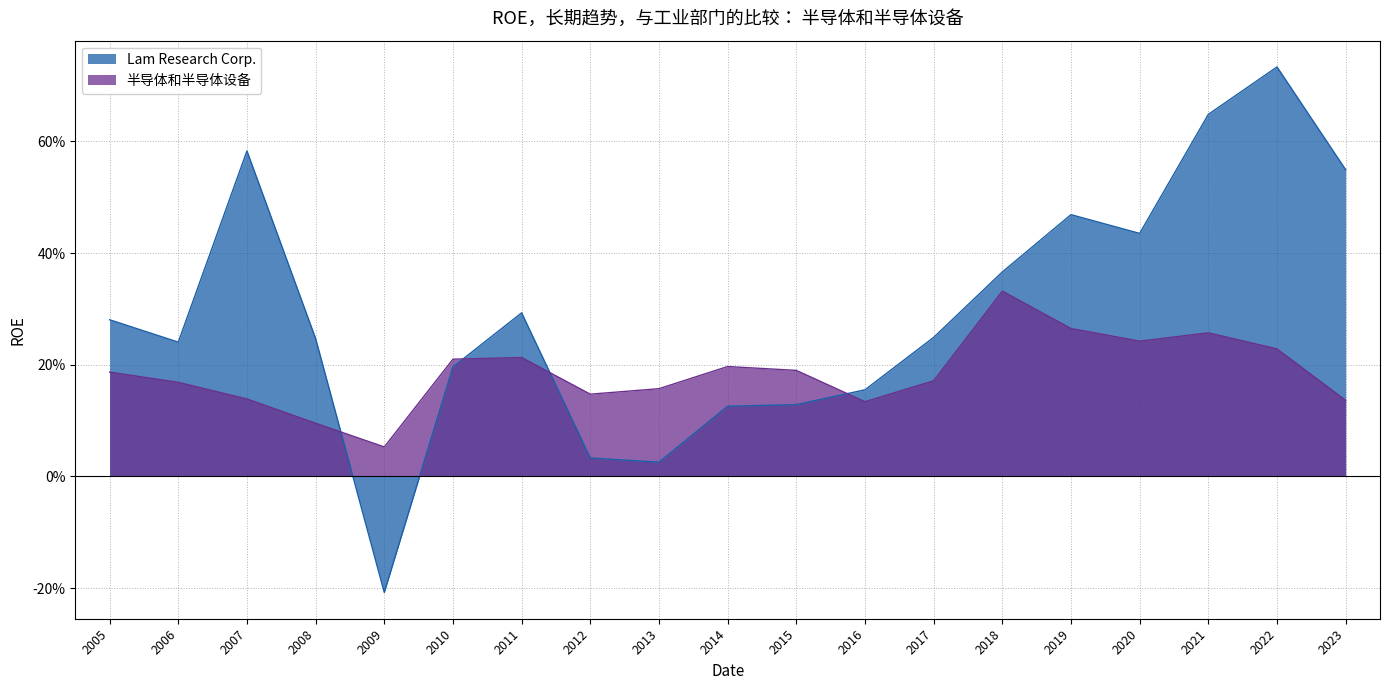

What are all the series names shown in the legend?

Lam Research Corp., 半导体和半导体设备